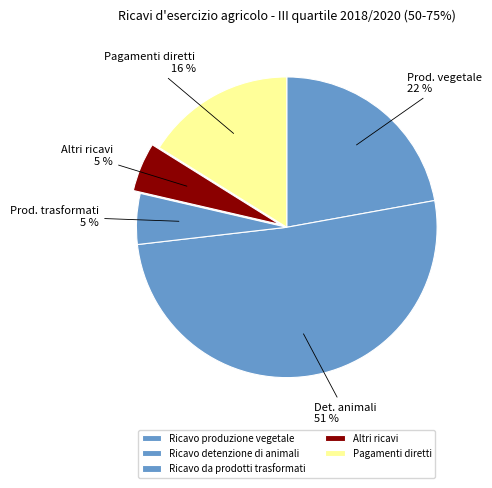

To the nearest percent, what portion does Pagamenti diretti represent?

16%